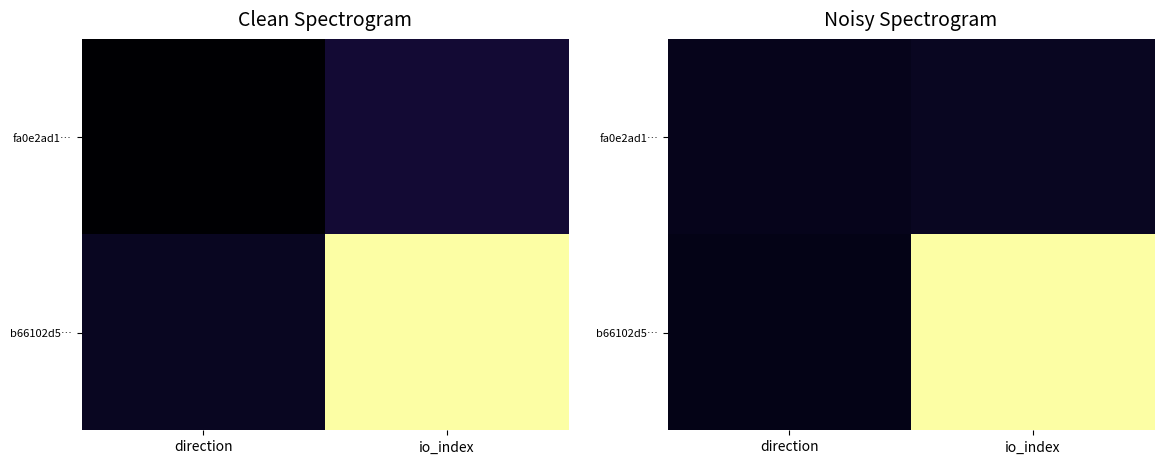

Is the value of fa0e2ad1… at direction greater than the value of b66102d5… at direction?

Yes